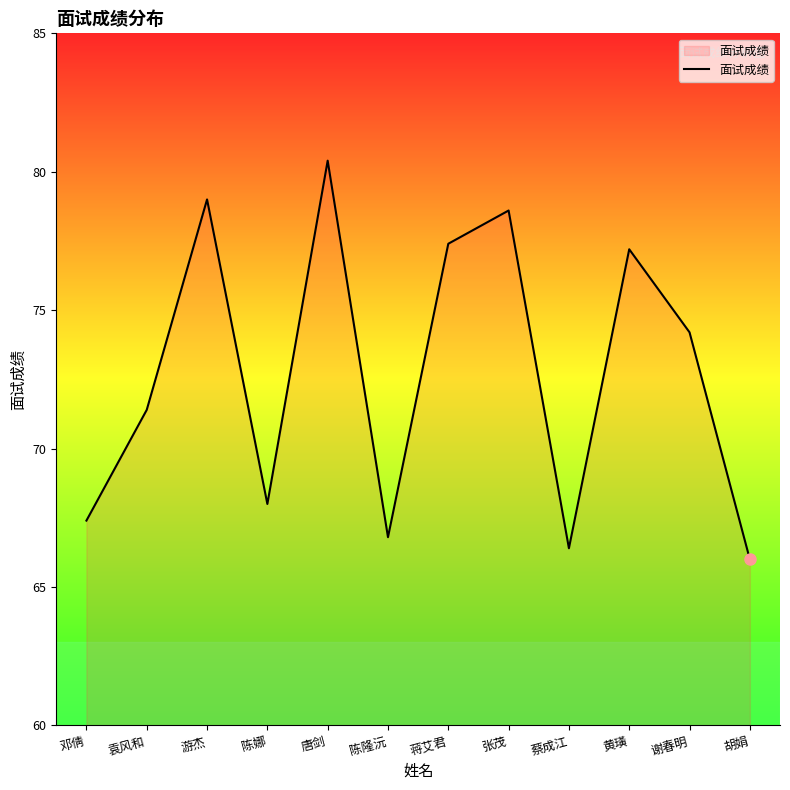

What is the ratio of the value at 胡娟 to the value at 陈娜?

1.0